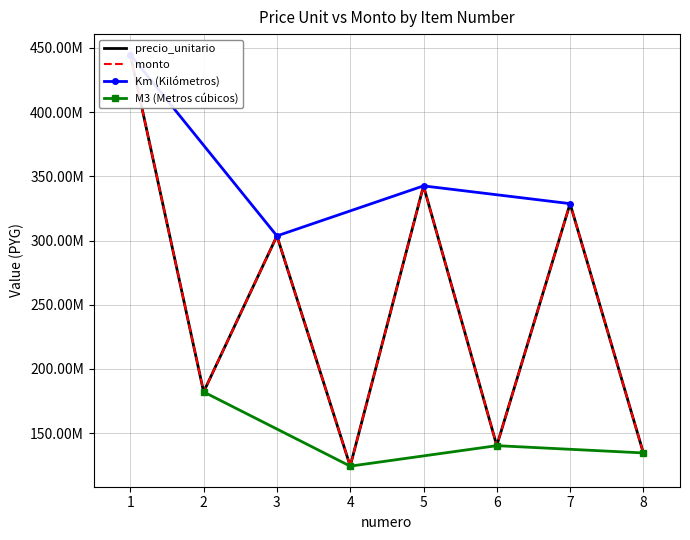

What is the minimum value shown in the chart?

124352320